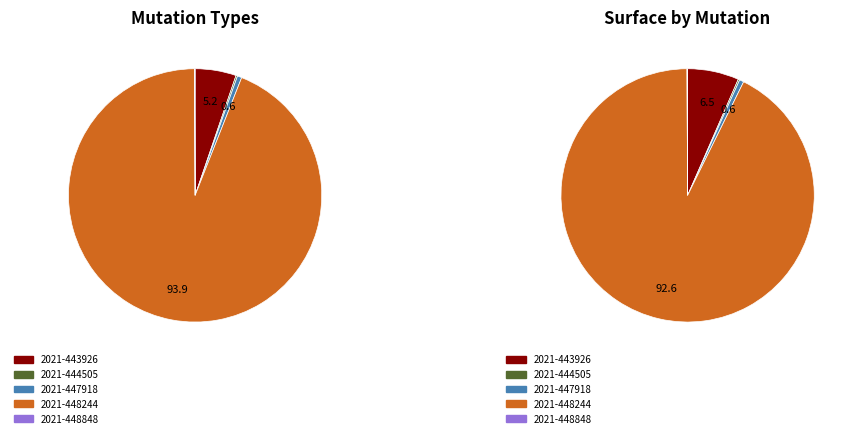

Which has a higher value, 2021-448244 or 2021-444505?

2021-448244